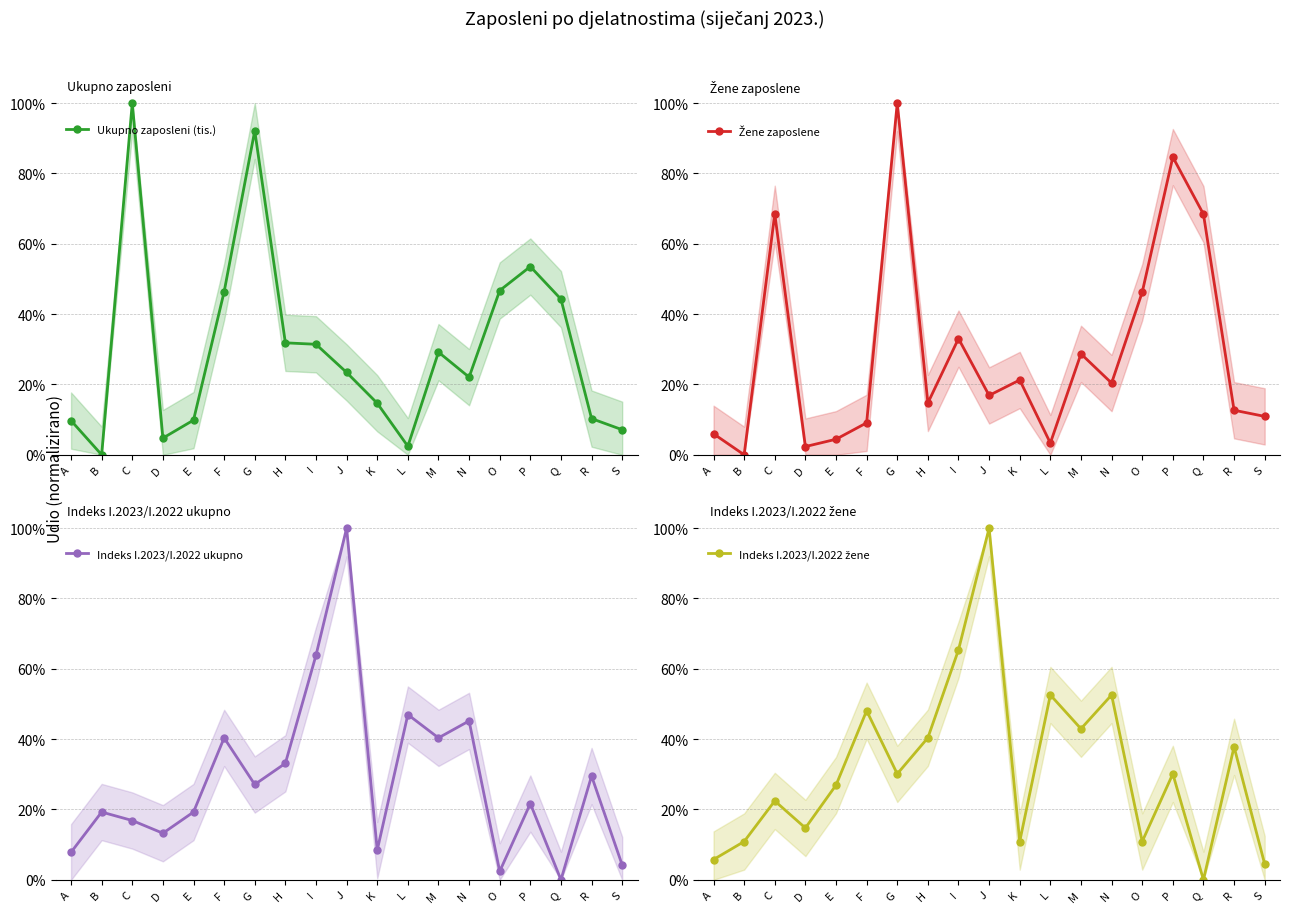

What is the greatest value displayed?

1.0